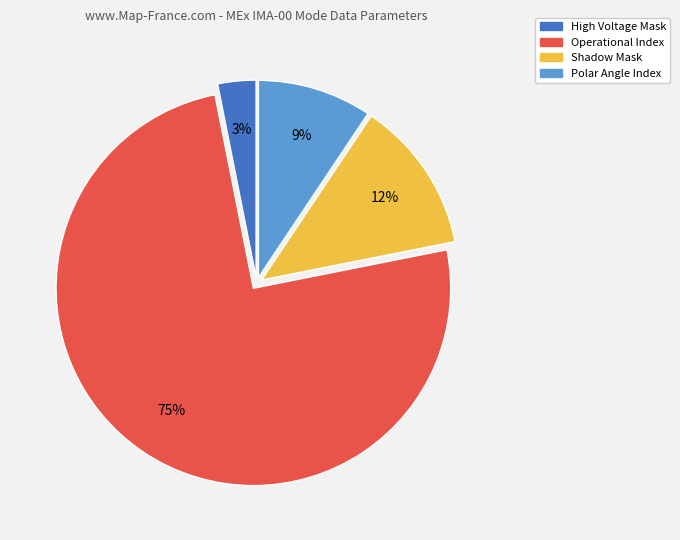

Does any single category account for the majority?

Yes